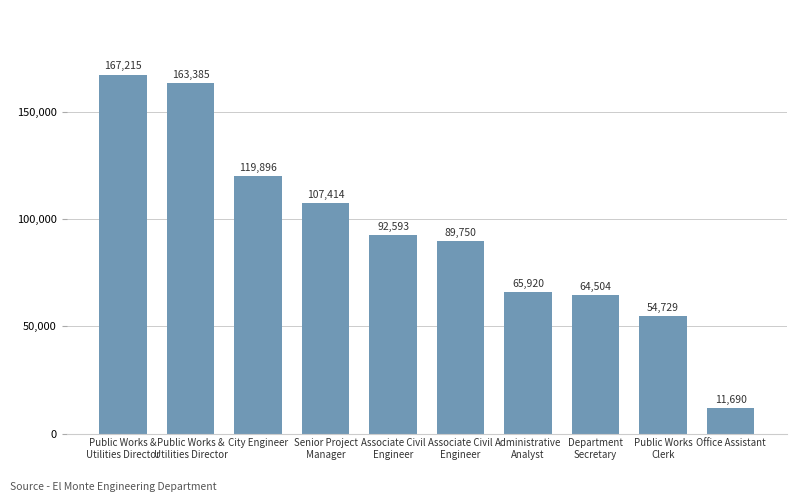

How many data points does each series have?

10